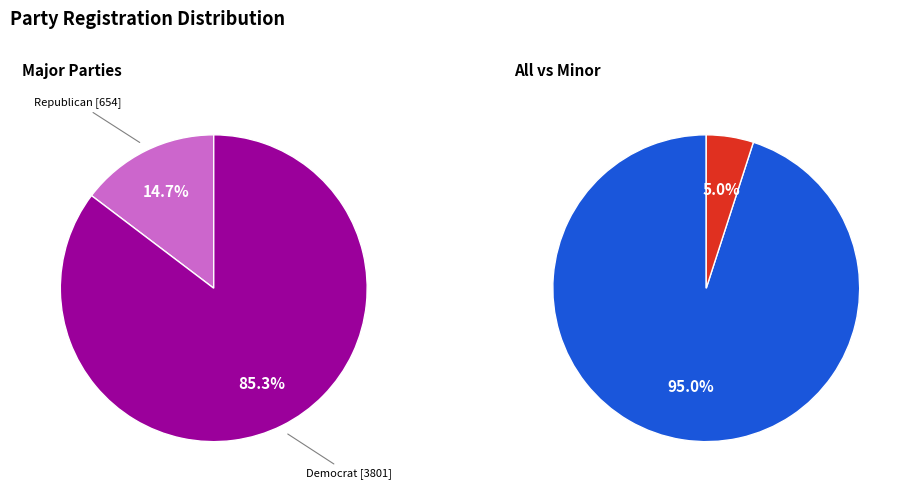

What is the majority slice?

dem